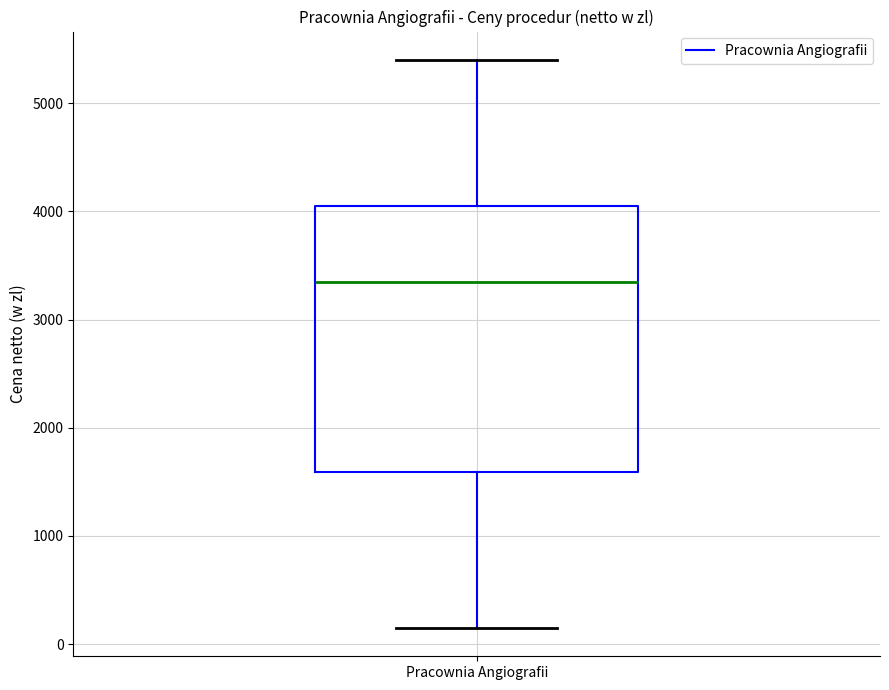

Read this box plot against the y-axis: the position of the median line, the range covered by the box, and the ends of both whiskers. The values are not printed on the chart, so give them approximately, as read against the axis.

median 3400, box 1600 to 4100, whiskers 200 to 5400